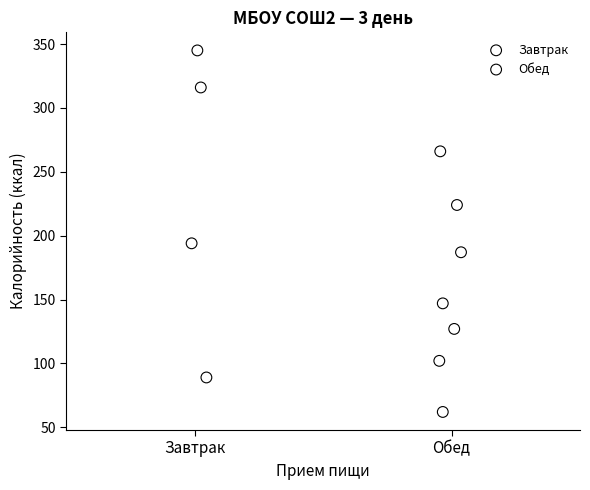

Which series reaches the maximum Y coordinate?

Завтрак